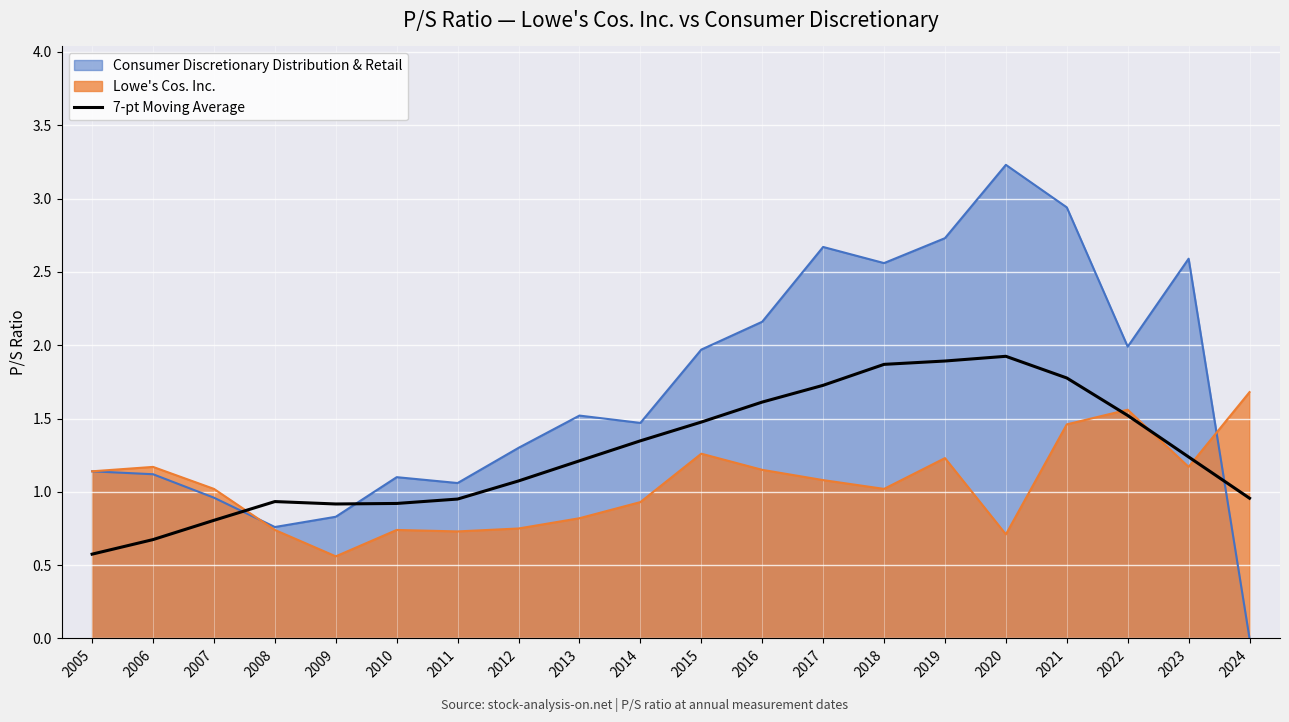

What is the ratio of the value at 2024 to the value at 2012?

0.9